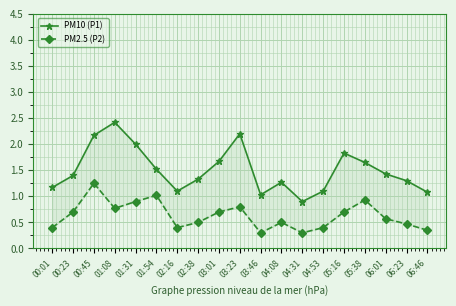

Reading right to left, what are all the values shown in this chart?

PM10 (P1): 06:46=1.1	06:23=1.3	06:01=1.4	05:38=1.6	05:16=1.8	04:53=1.1	04:31=0.9	04:08=1.3	03:46=1.0	03:23=2.2	03:01=1.7	02:38=1.3	02:16=1.1	01:54=1.5	01:31=2.0	01:08=2.4	00:45=2.2	00:23=1.4	00:01=1.2
PM2.5 (P2): 06:46=0.3	06:23=0.5	06:01=0.6	05:38=0.9	05:16=0.7	04:53=0.4	04:31=0.3	04:08=0.5	03:46=0.3	03:23=0.8	03:01=0.7	02:38=0.5	02:16=0.4	01:54=1.0	01:31=0.9	01:08=0.8	00:45=1.2	00:23=0.7	00:01=0.4